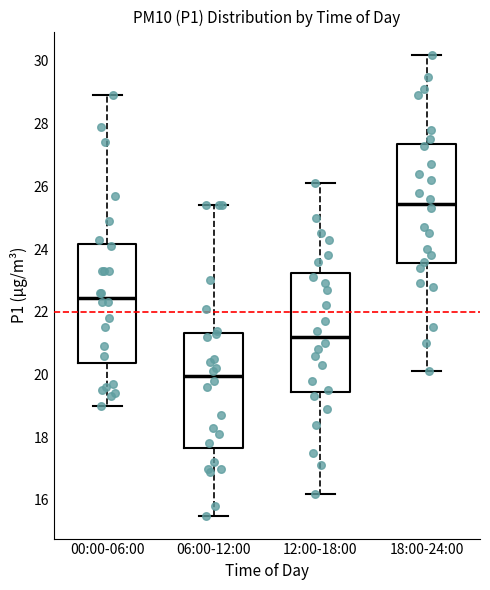

Reading left to right, read every box against the y-axis: the position of its median line, the range the box covers, and the ends of its whiskers. The values are not printed on the chart, so give them approximately, as read against the axis.

00:00-06:00: median 22.4, box 20.4 to 24.2, whiskers 19.0 to 29.0
06:00-12:00: median 20.0, box 17.6 to 21.4, whiskers 15.6 to 25.4
12:00-18:00: median 21.2, box 19.4 to 23.2, whiskers 16.2 to 26.2
18:00-24:00: median 25.4, box 23.6 to 27.4, whiskers 20.2 to 30.2